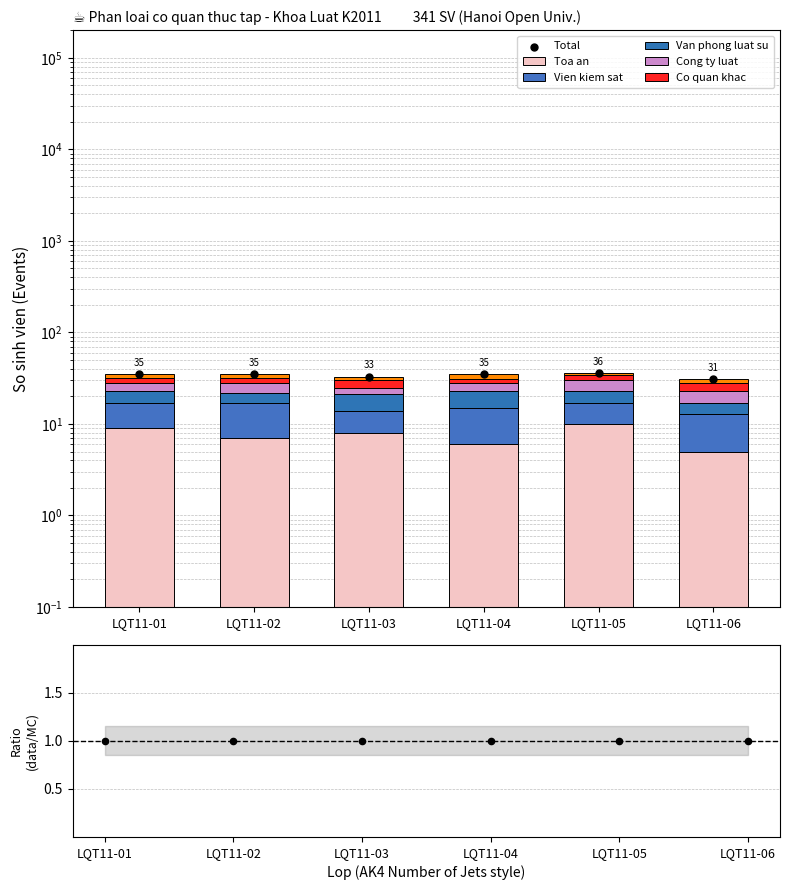

Which series has the largest Y range (max minus min)?

Toa an